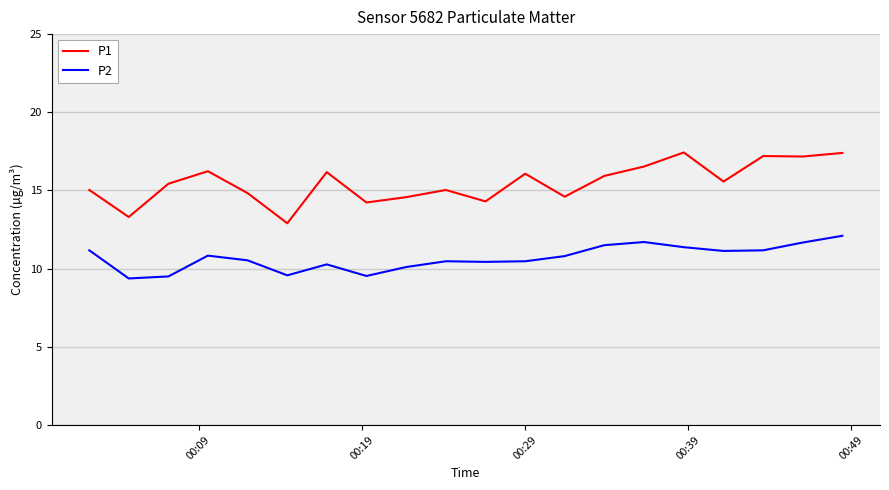

Which series has the widest spread of values?

P1